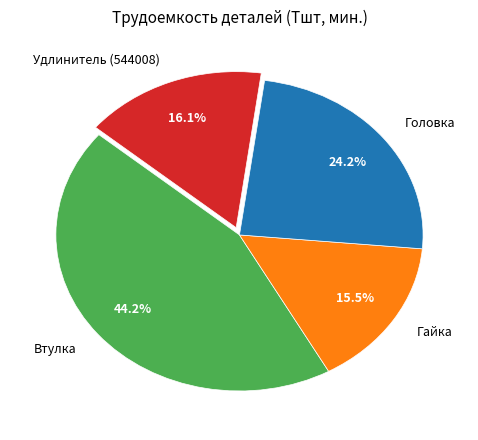

The Удлинитель (544008) slice represents 4% of the pie. True or false?

False